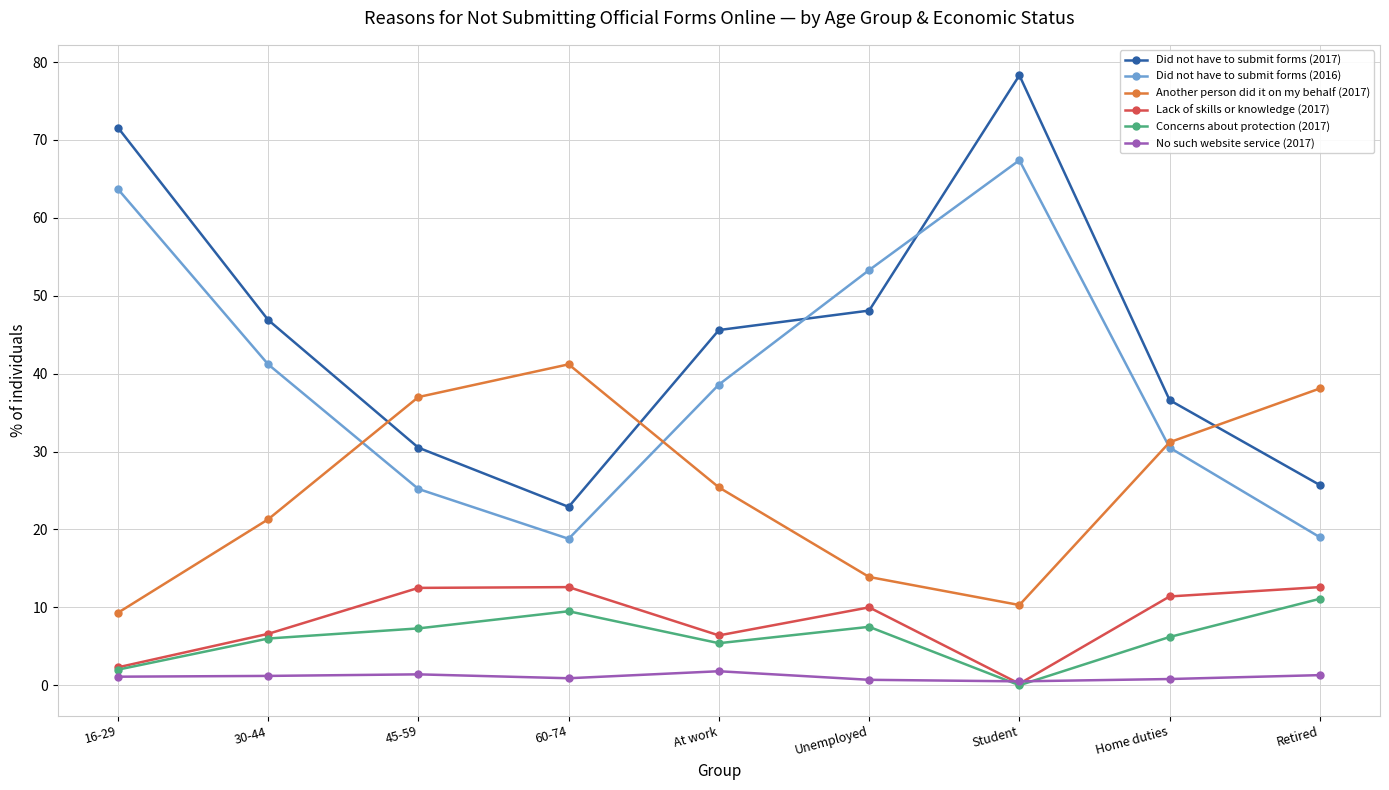

Which series has the widest spread of values?

Did not have to submit forms (2017)